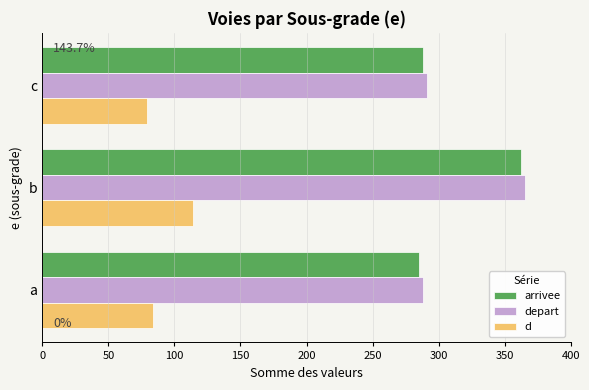

At which label is d closest to 96?

a